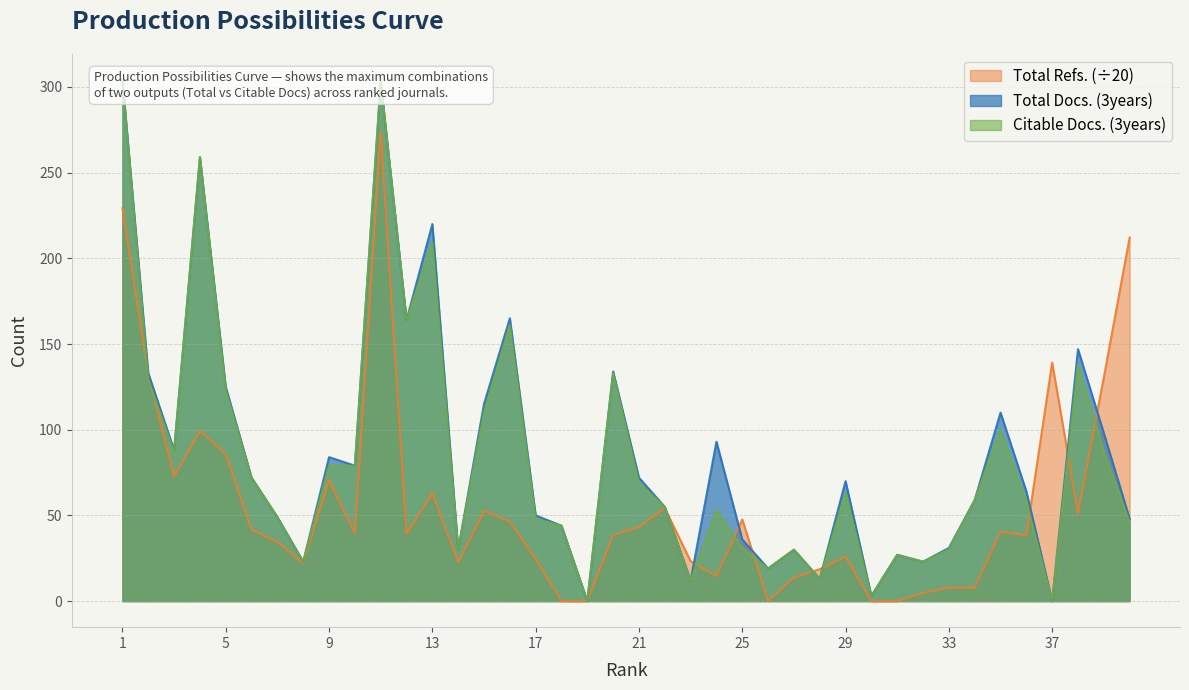

What is the approximate value of Total Docs. (3years) at 12?

164.0